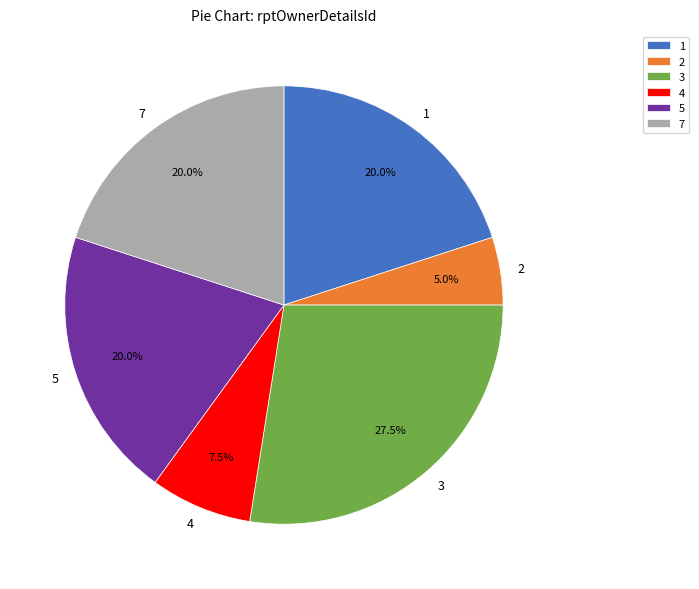

Approximately how many times larger is the value at 4 compared to 5?

0.4